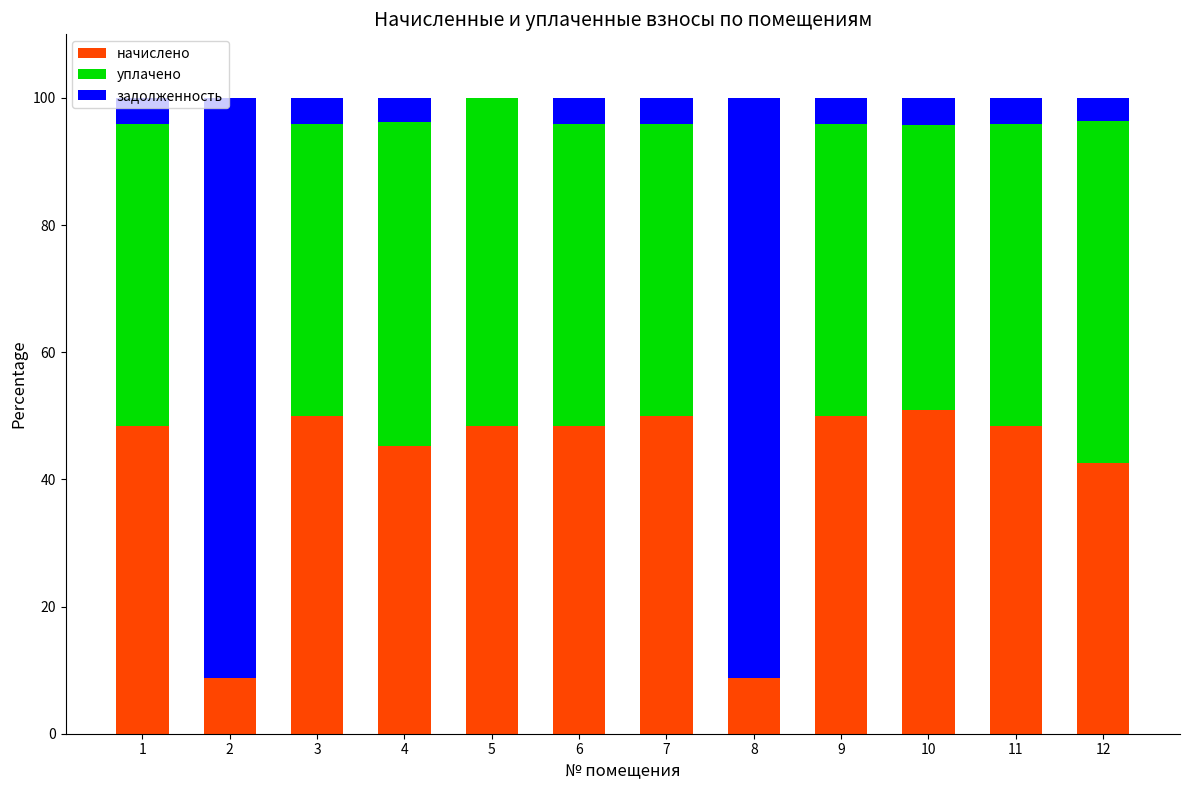

What is the sum of all начислено values?

499.5